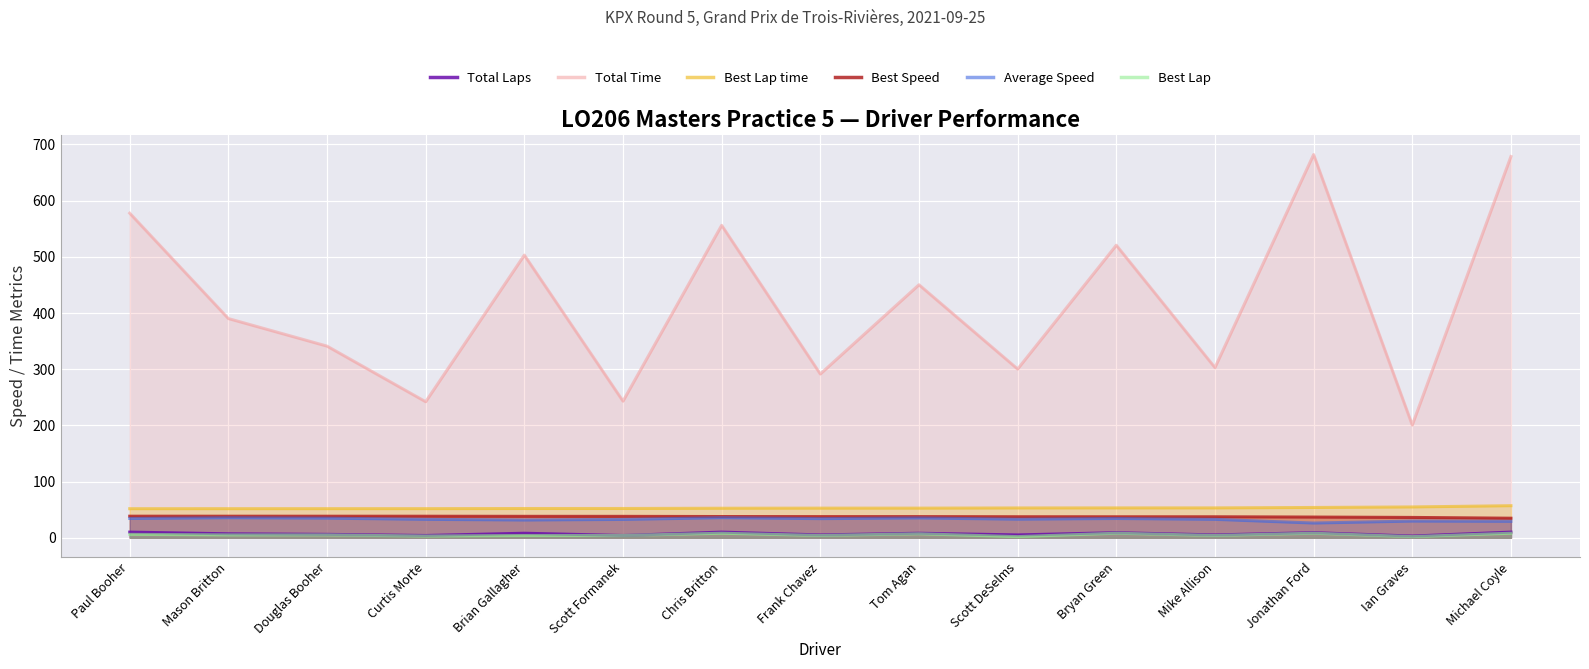

Rank the series by their maximum value, from lowest to highest.

Best Lap, Total Laps, Average Speed, Best Speed, Best Lap time, Total Time